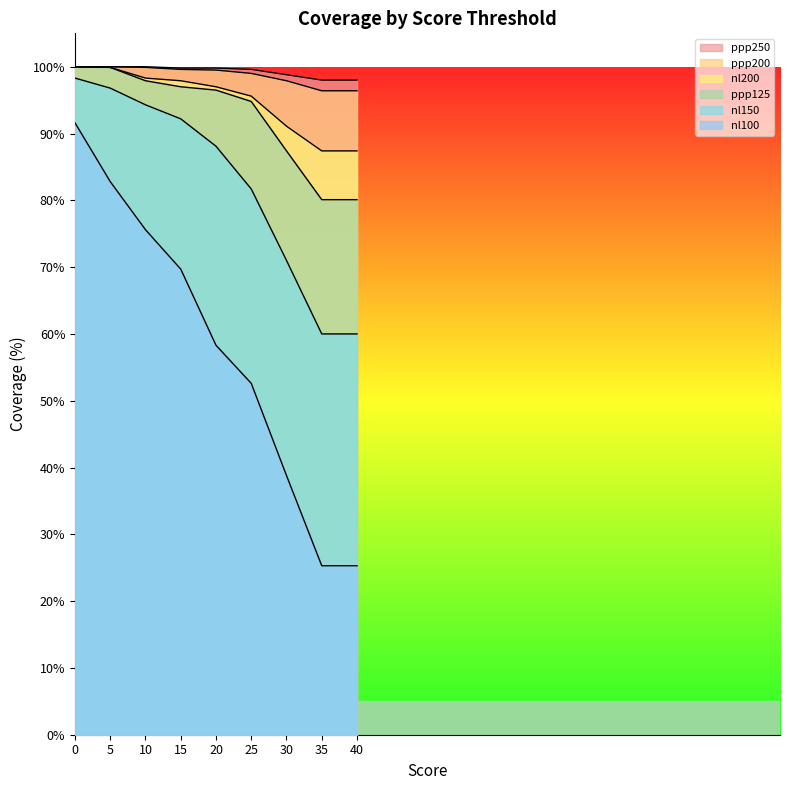

True or false: nl100 and nl200 intersect in this chart.

False